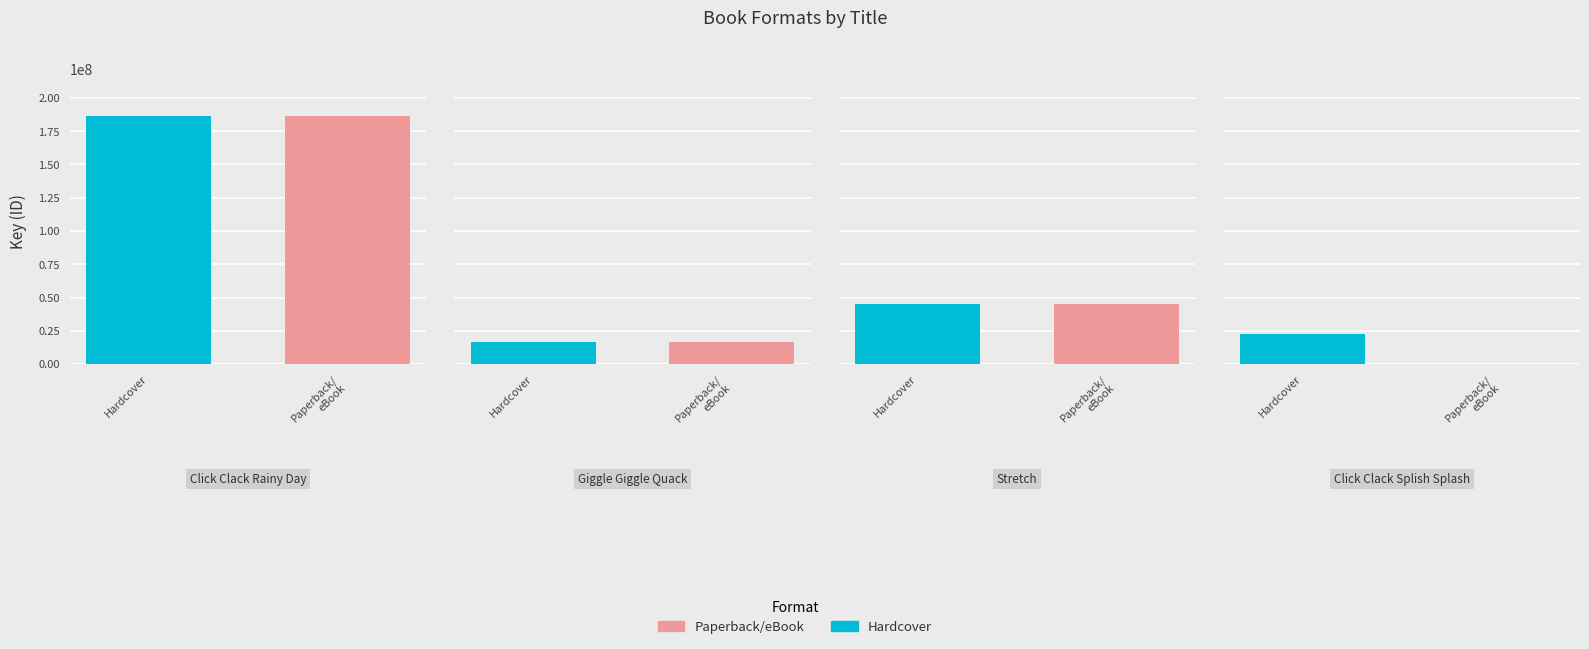

Where does the Hardcover series first go above 44998546?

Click Clack Rainy Day